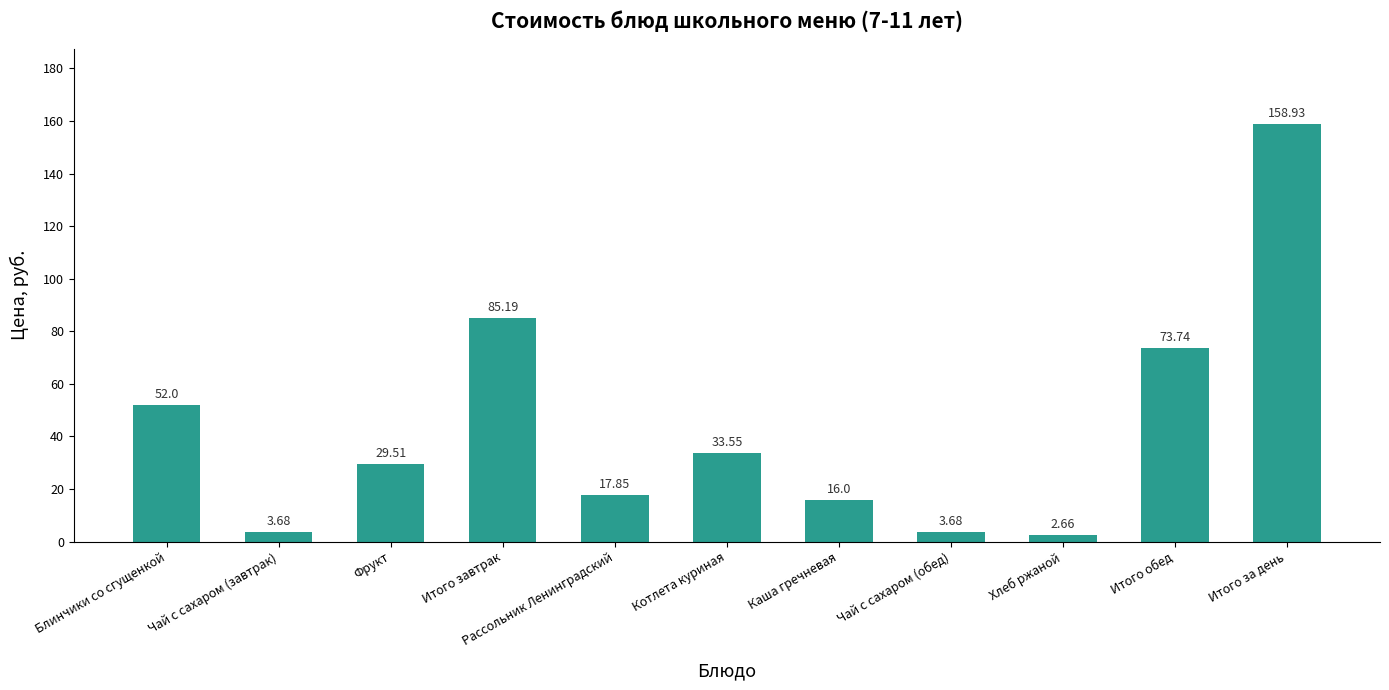

What is the change in value from Фрукт to Котлета куриная?

+4.0